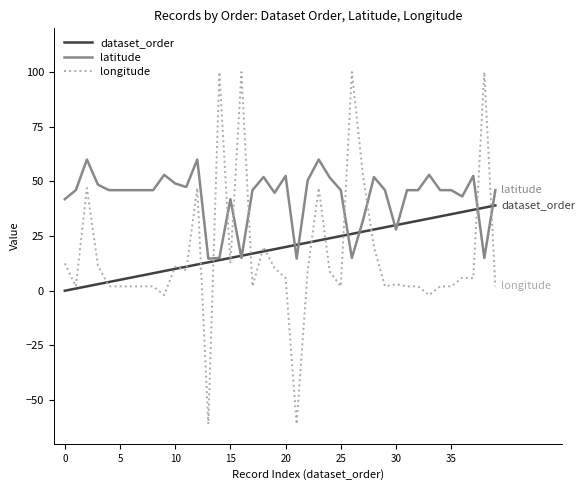

How many lines are shown in the chart?

3